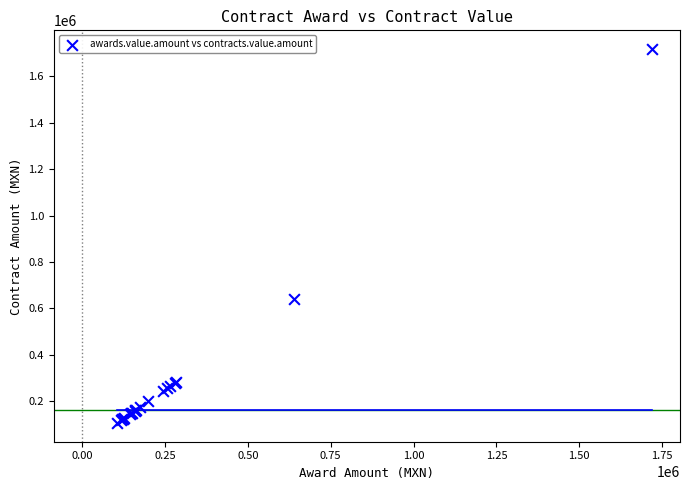

What Y value in the scatter plot is closest to 911593?

638393.0